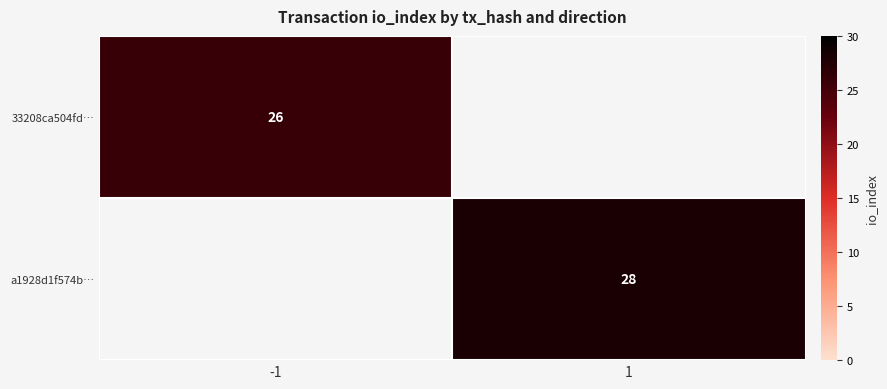

The value of 33208ca504fd… at -1 is 14. True or false?

False